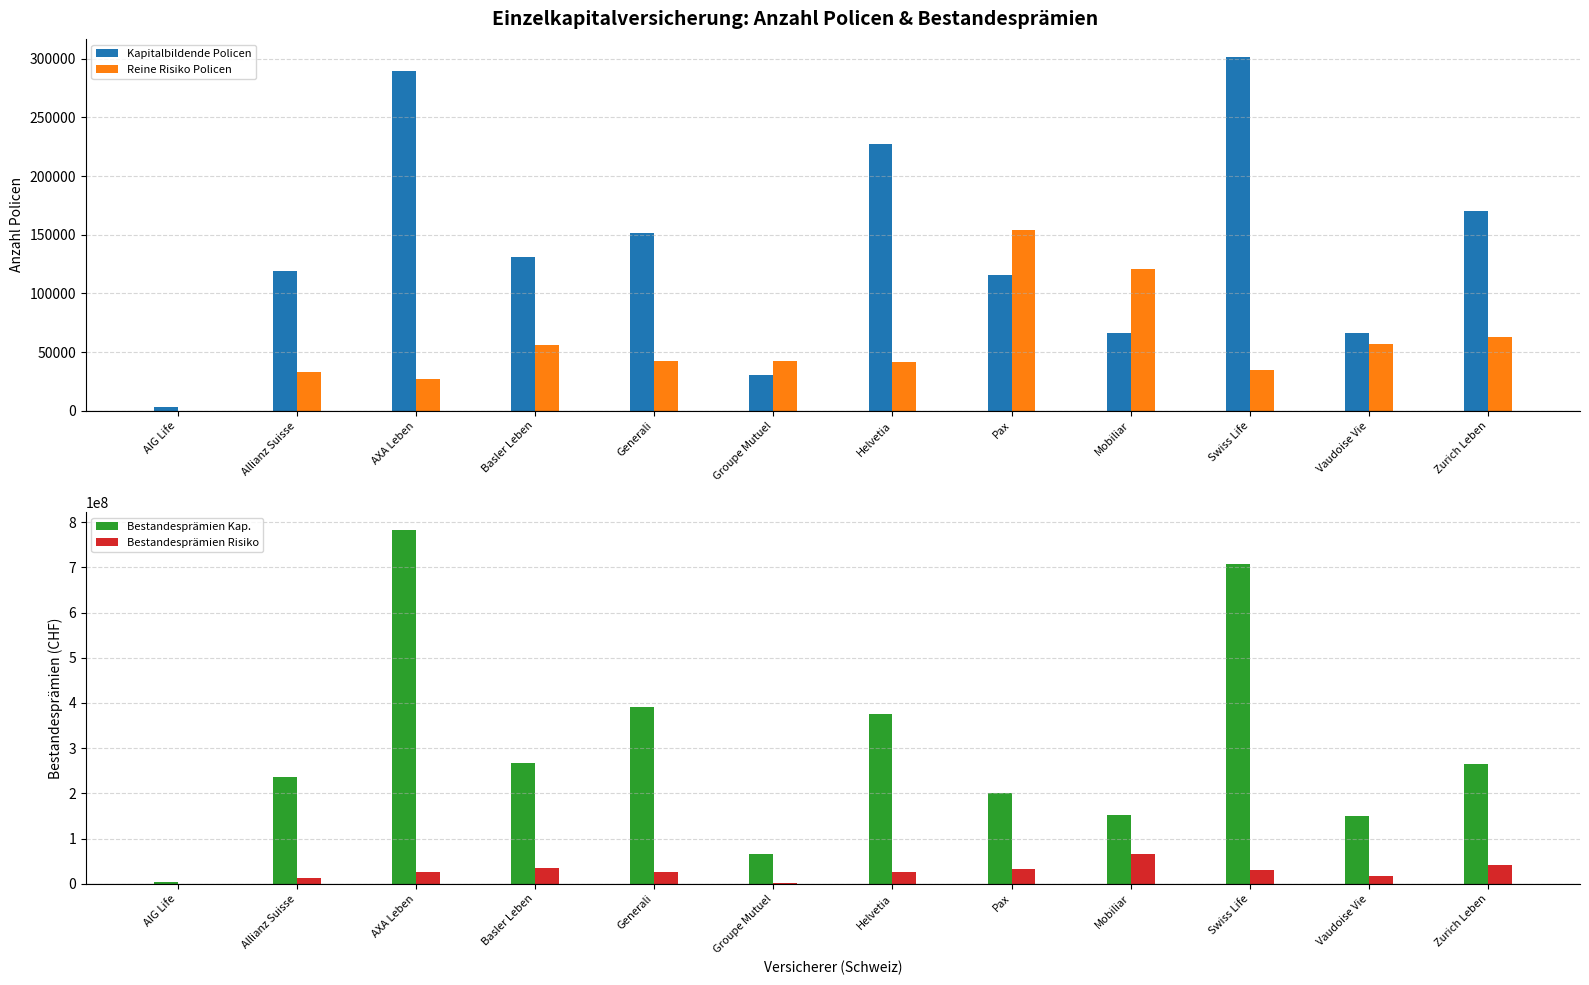

Which label corresponds to the largest value in the chart?

AXA Leben